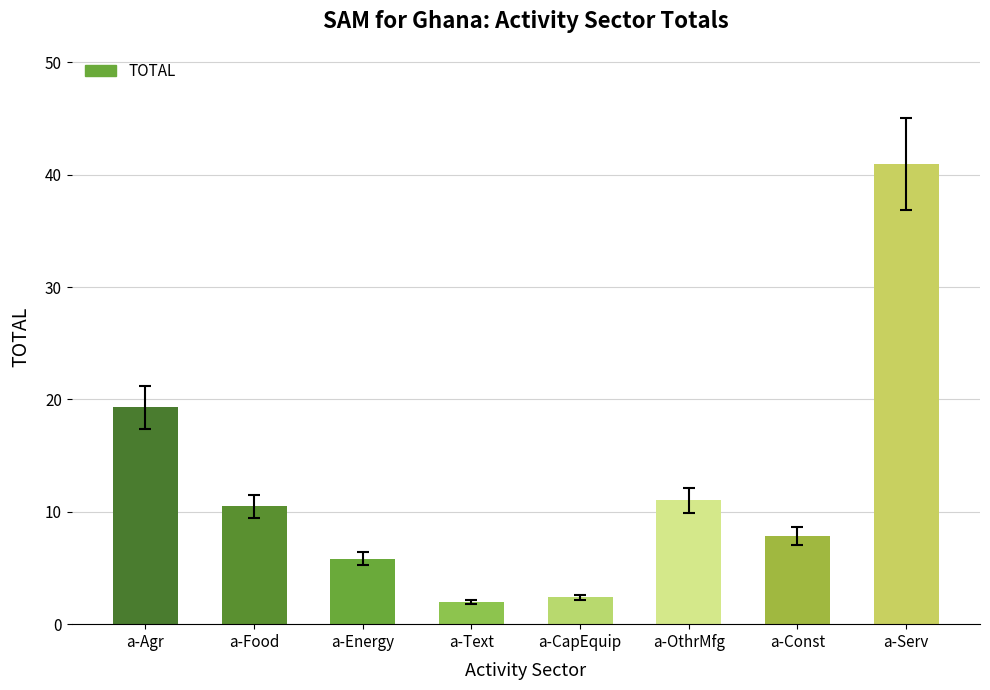

Approximately how many times larger is the value at a-Food compared to a-Text?

5.3